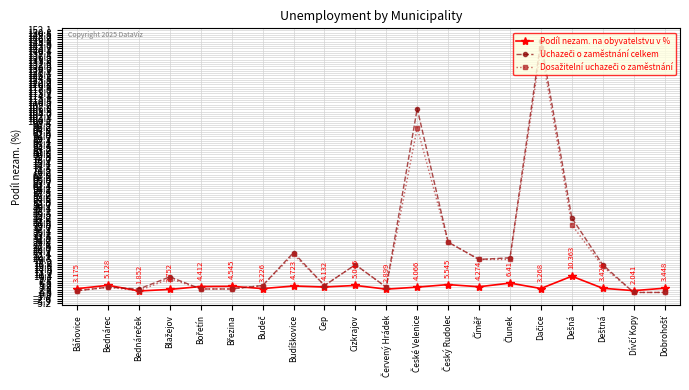

Which series changed the most between Báňovice and Červený Hrádek?

Uchazeči o zaměstnání celkem